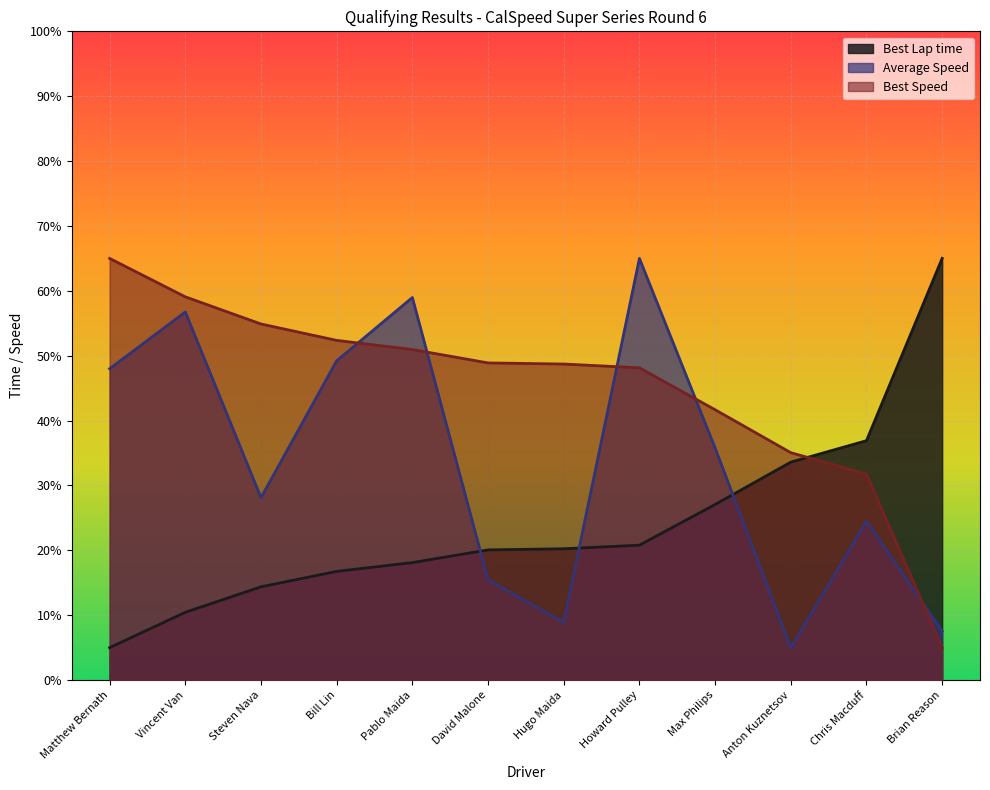

What is the sum of all Best Lap time values?

288.4